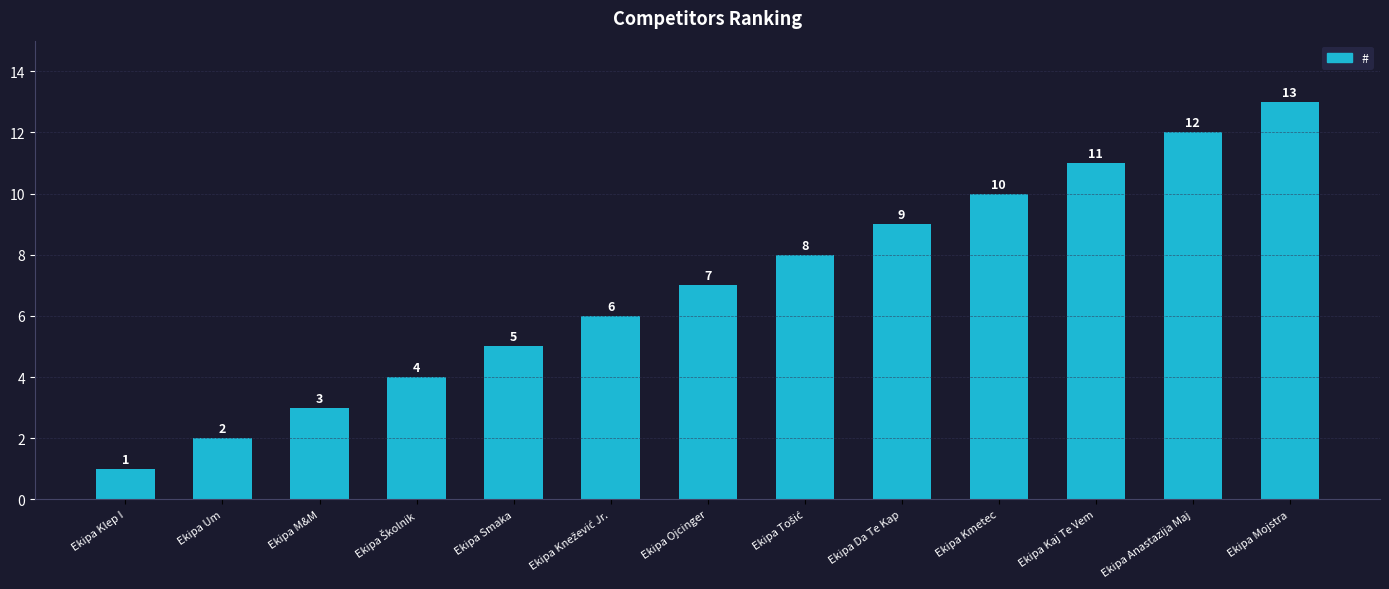

True or false: the data shows 3 at Ekipa M&M.

True